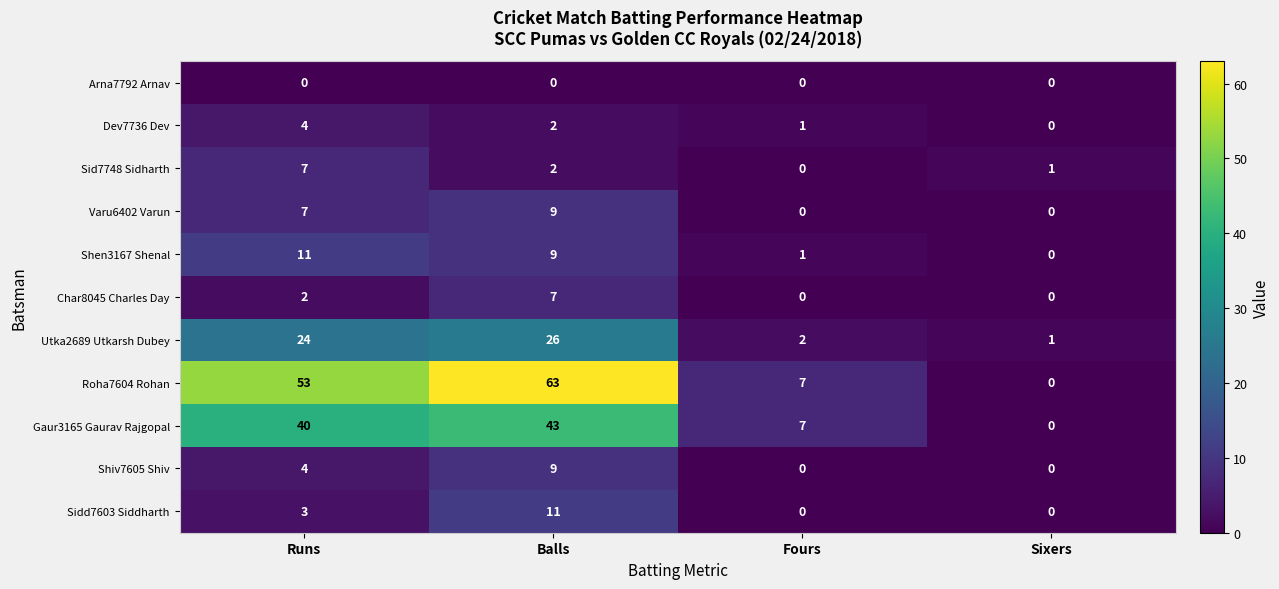

Count the number of data series in this chart.

11